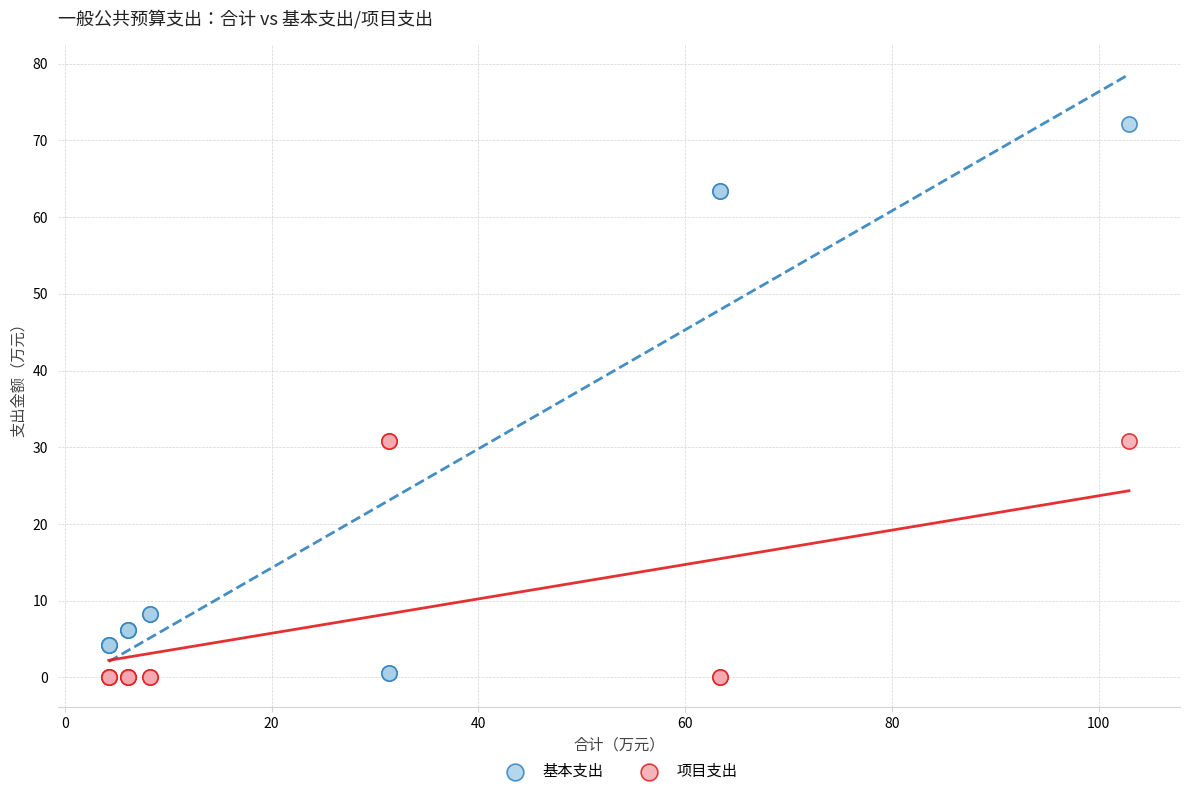

What are all the series names shown in the legend?

基本支出, 项目支出